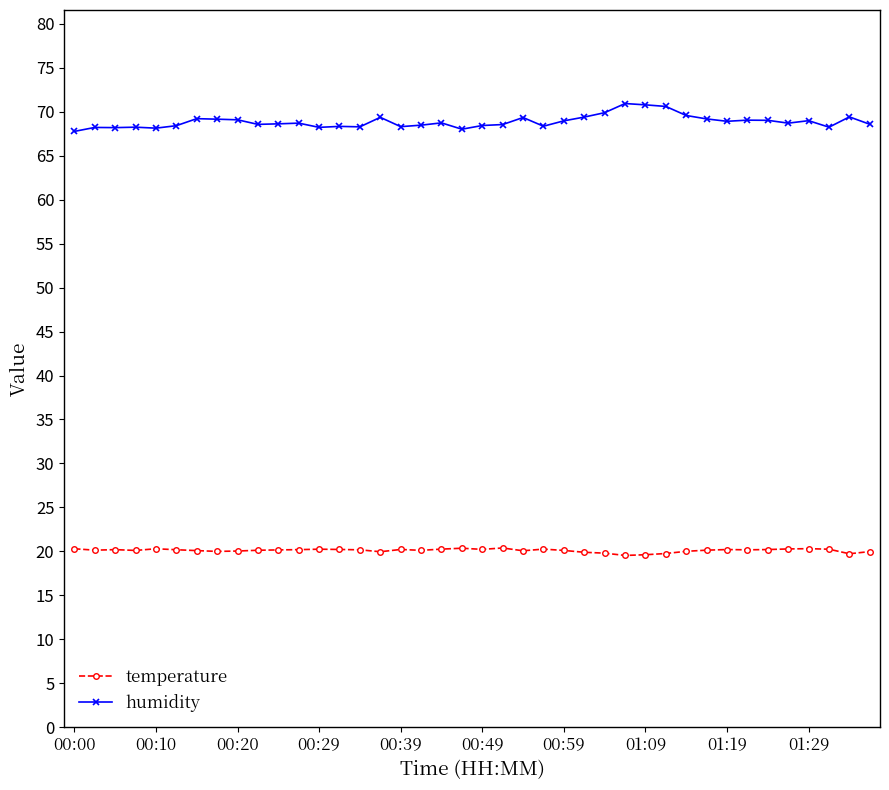

True or false: humidity has more than 0 points higher than both neighbors.

True